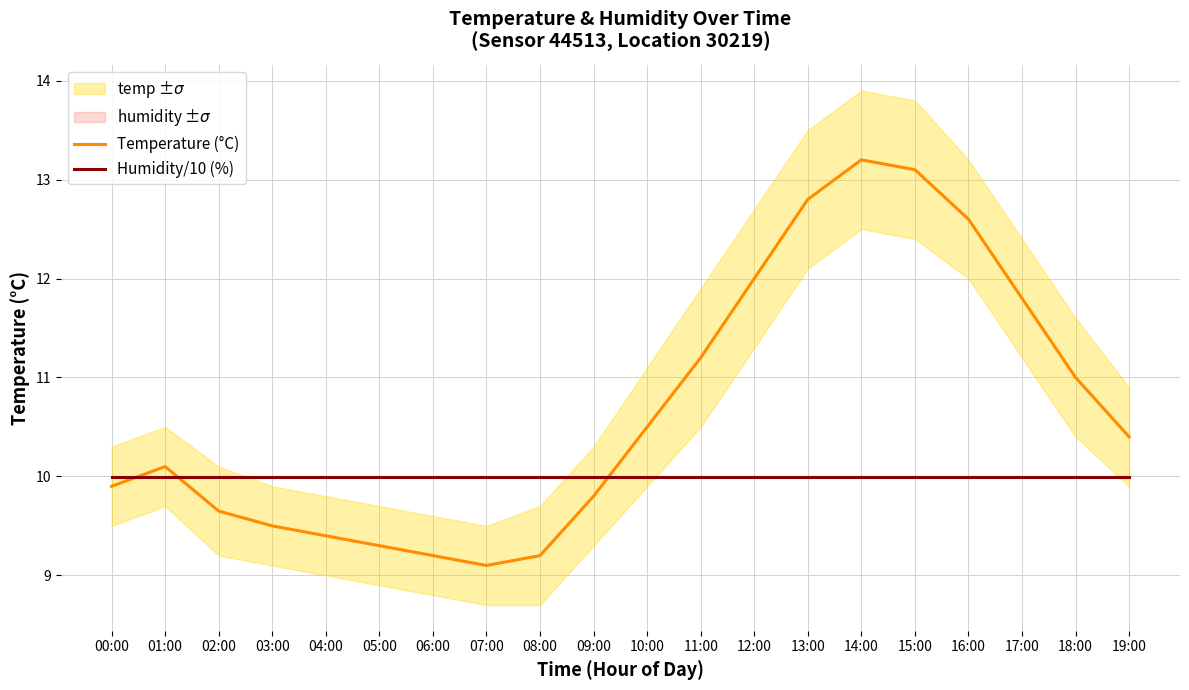

Is the value of Humidity/10 (%) at 10:00 greater than the value of Temperature (°C) at 16:00?

No